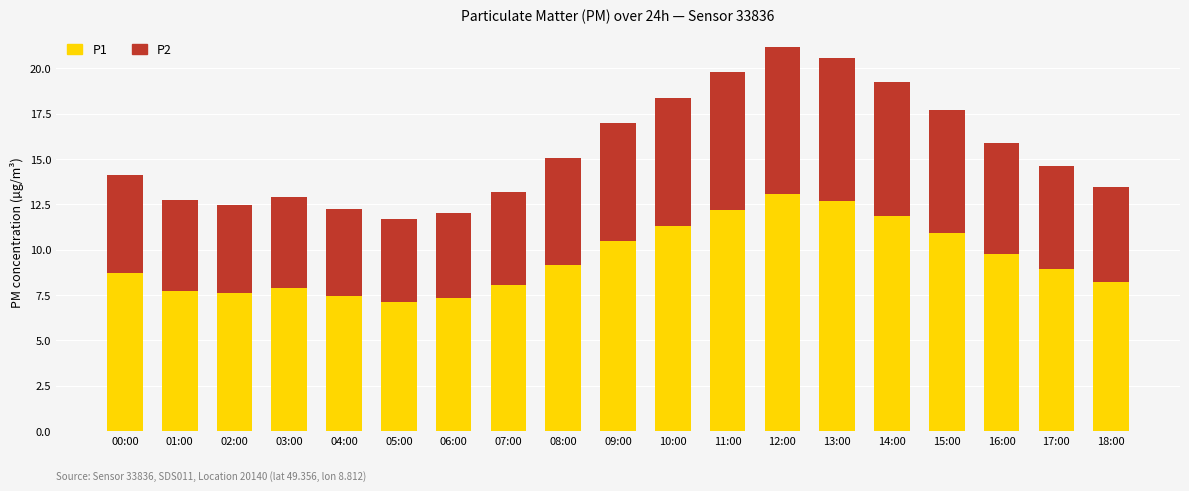

Count the number of data series in this chart.

2